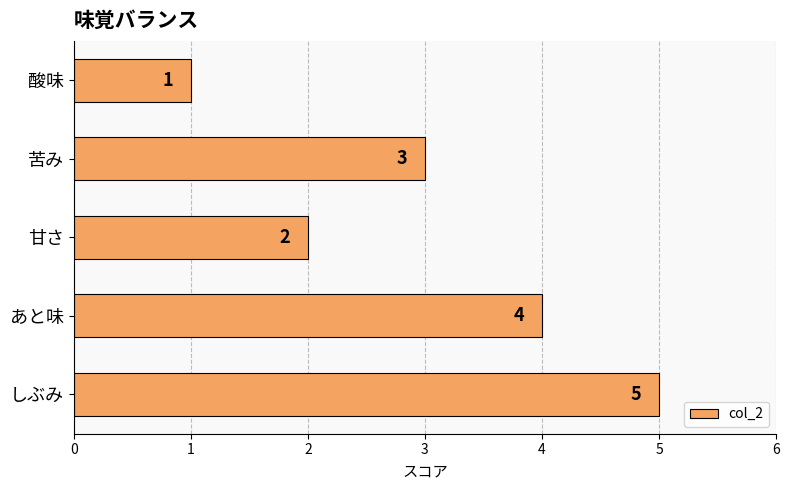

What is the difference between the second highest and minimum values?

3